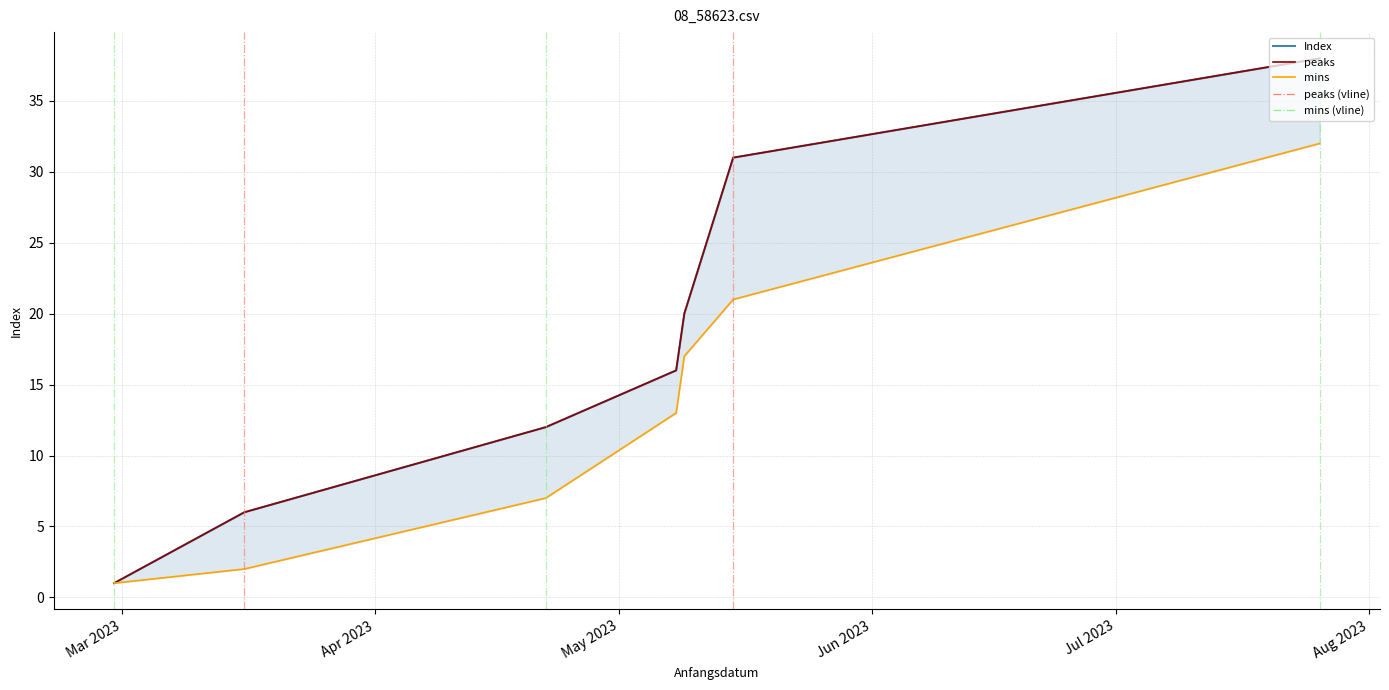

Reading left to right, extract all data points from this chart.

Index: 1	6	12	16	20	31	38
peaks: 1	6	12	16	20	31	38
mins: 1	2	7	13	17	21	32